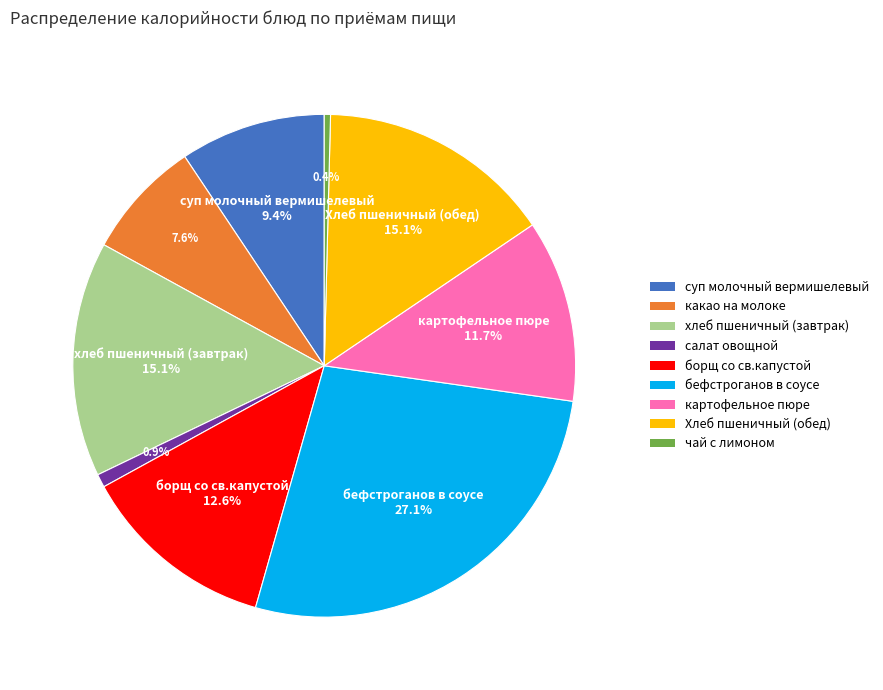

To the nearest percent, what percentage of the pie is Хлеб пшеничный (обед)?

15%